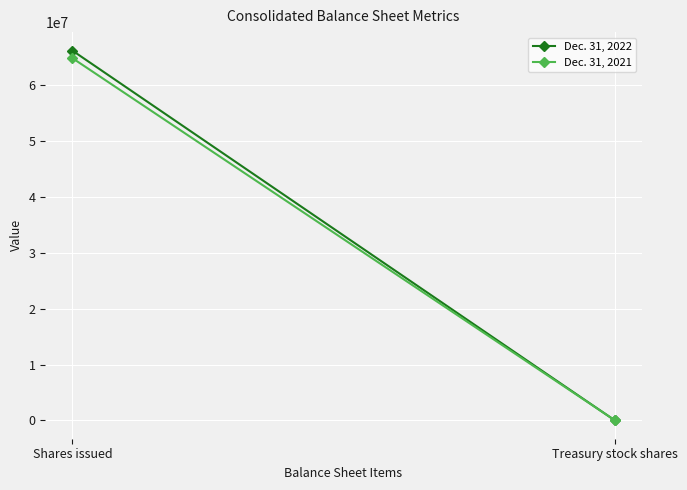

Which series changed the most between Shares issued and Treasury stock shares?

Dec. 31, 2022